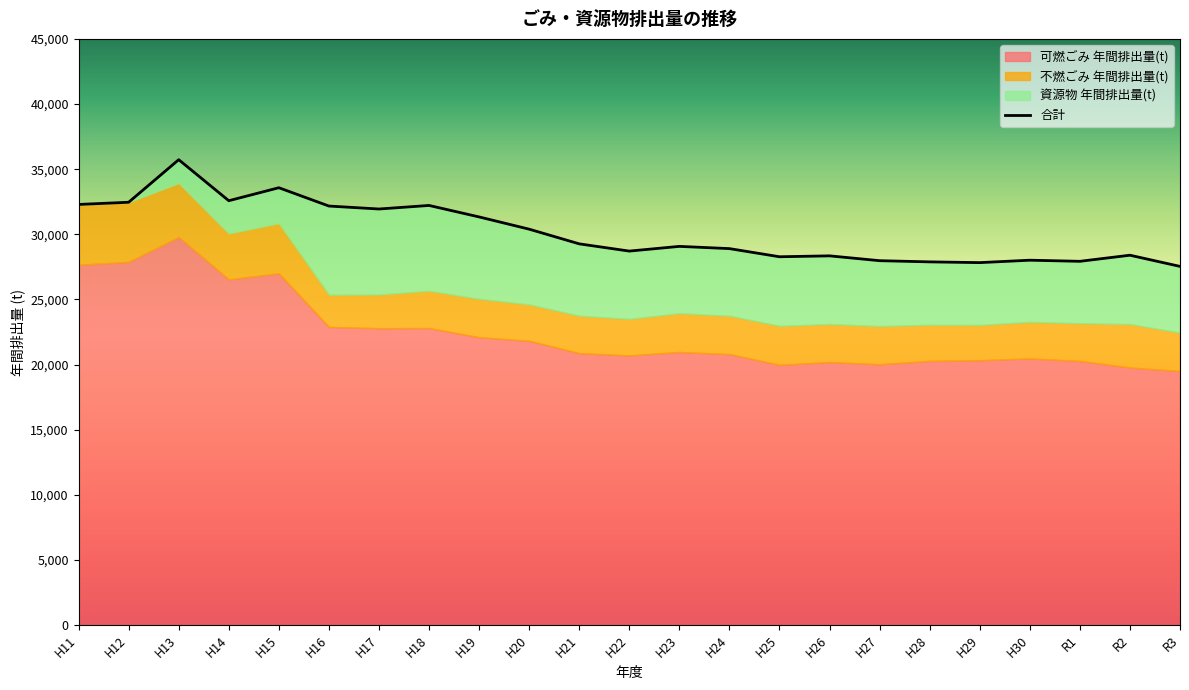

How many lines are shown in the chart?

1